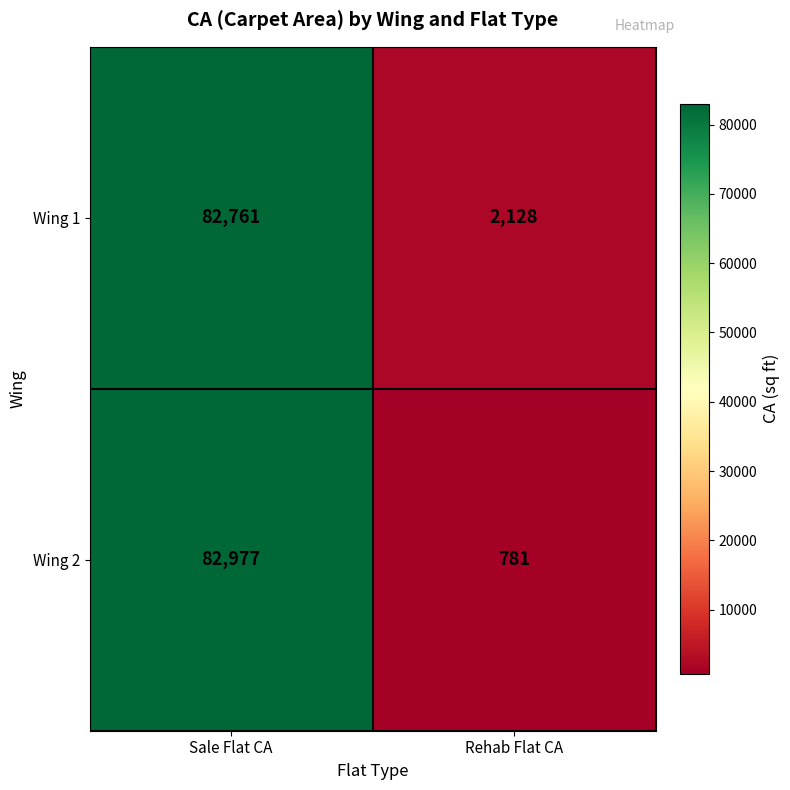

True or false: Wing 1 has a value of 867 at Rehab Flat CA.

False